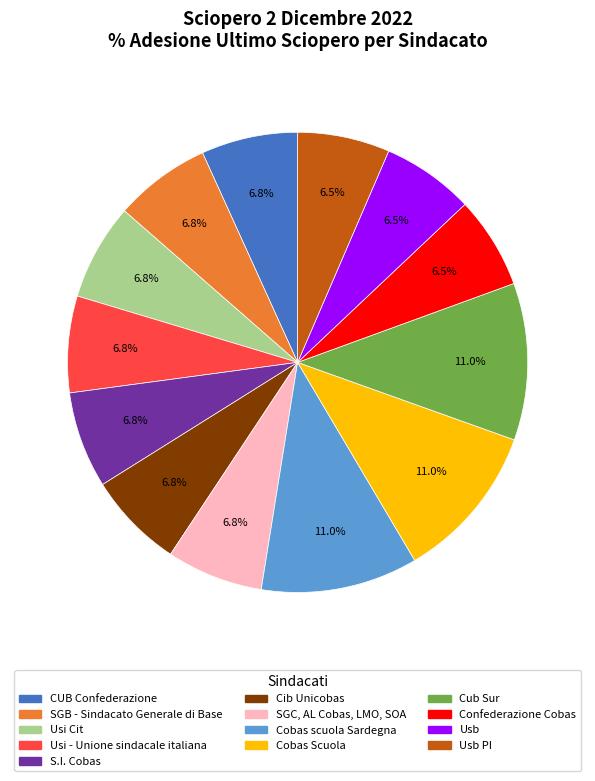

Is there any slice that represents more than half of the pie?

No